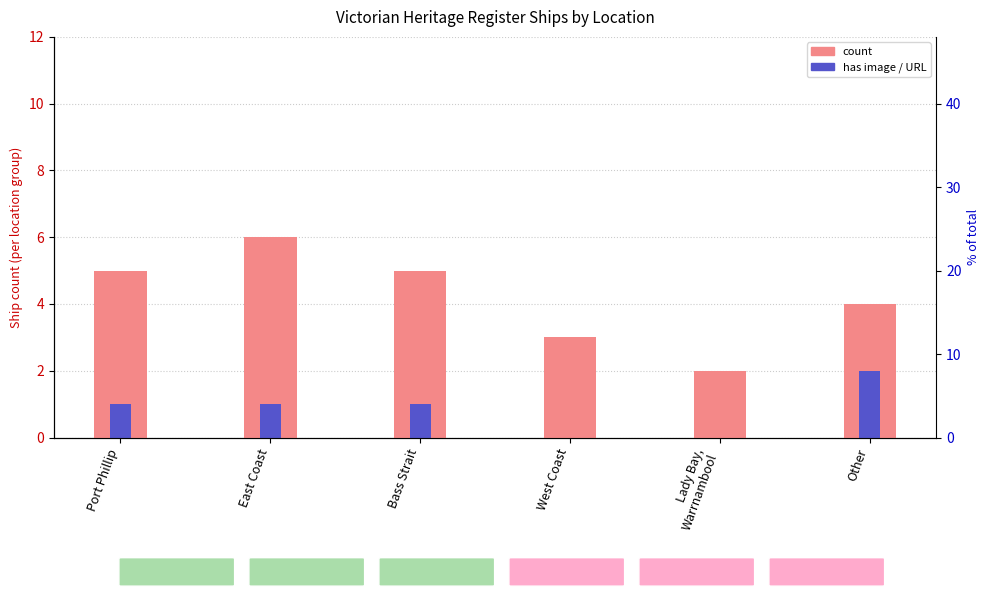

At East Coast, list the series in order from largest to smallest.

count, has image